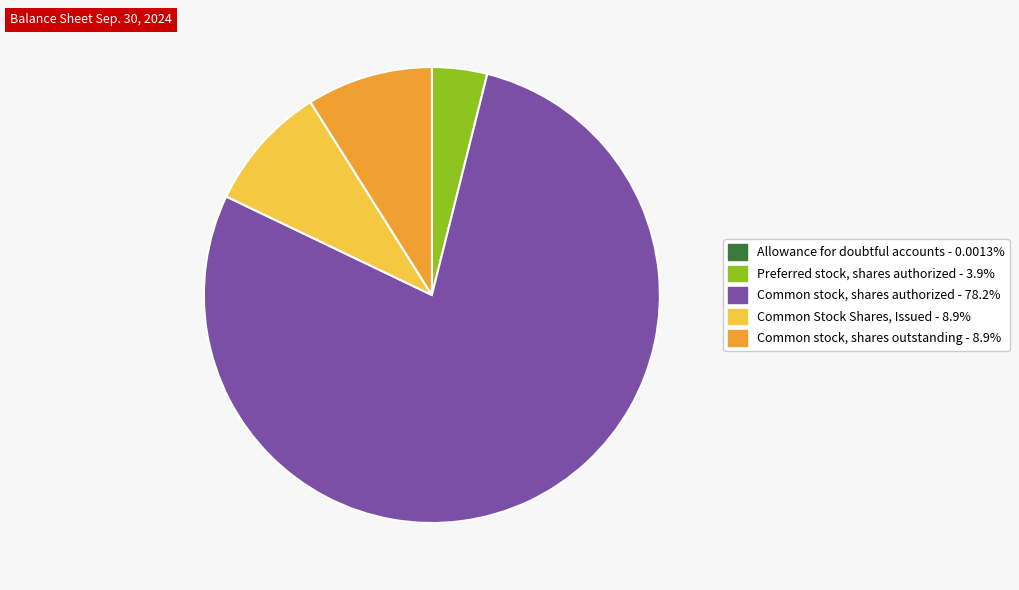

Is there a majority slice in this chart?

Yes